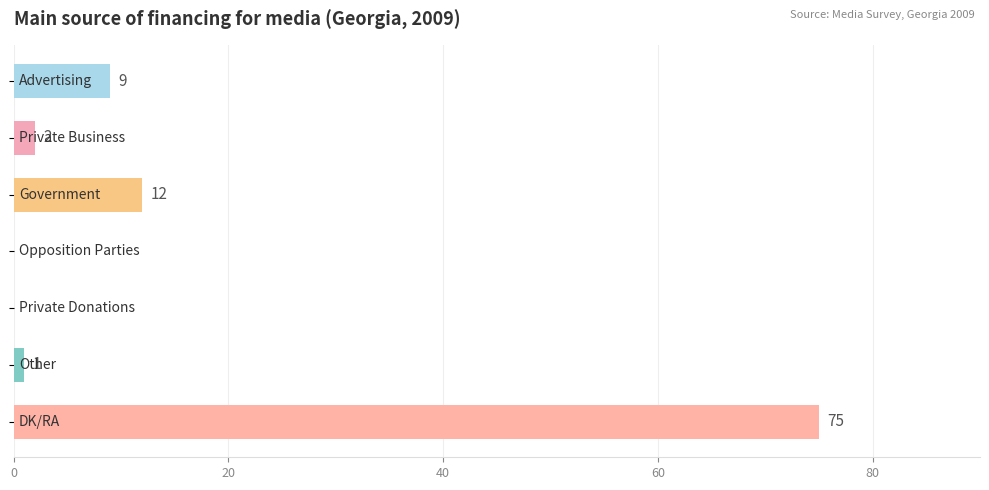

What is the sum of all values?

99